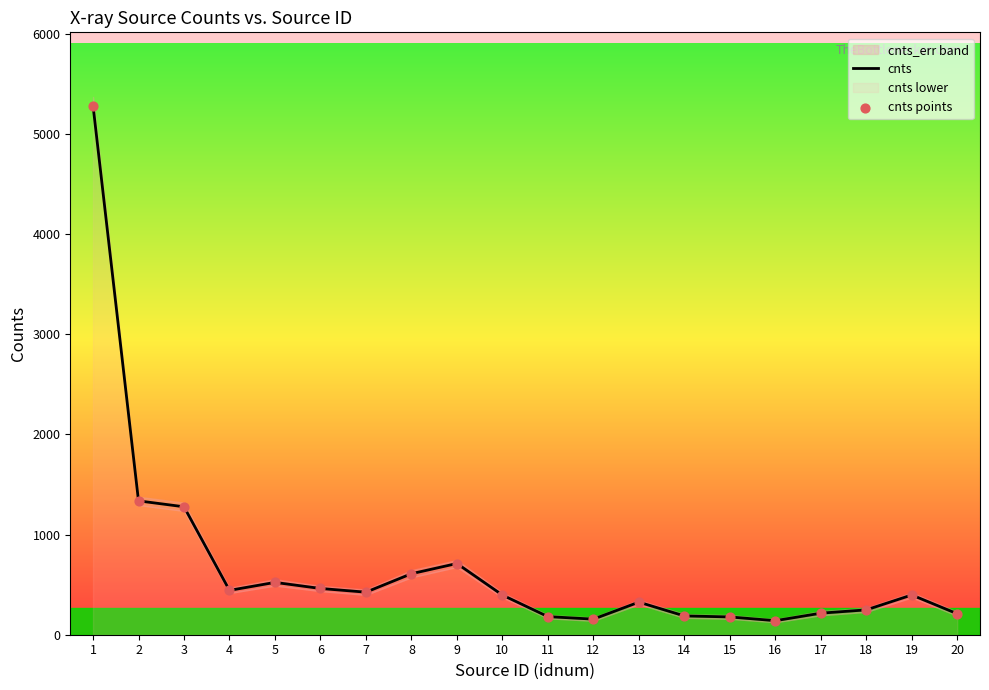

What is the maximum value for cnts?

5283.1